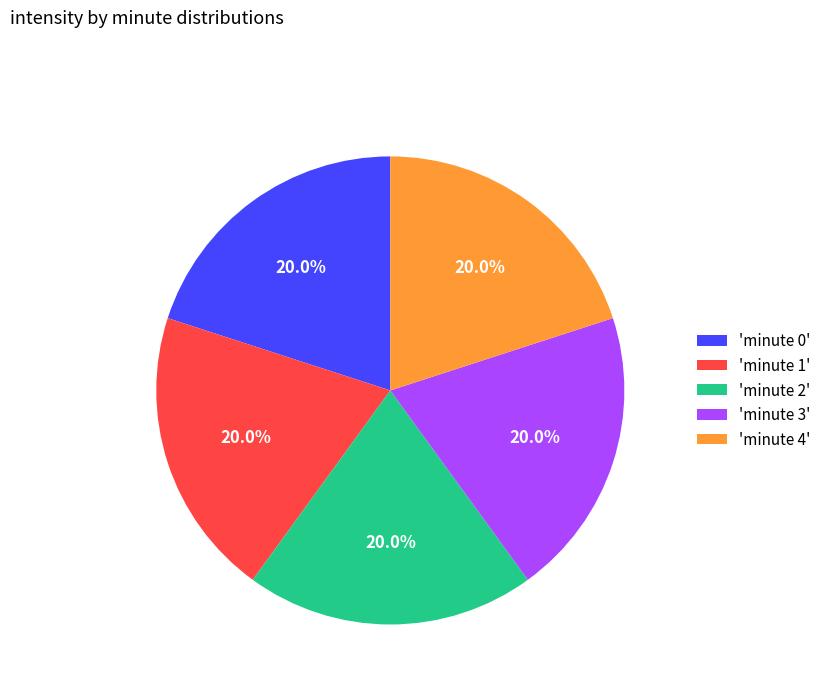

Approximately how many times larger is the value at 'minute 0' compared to 'minute 2'?

1.0